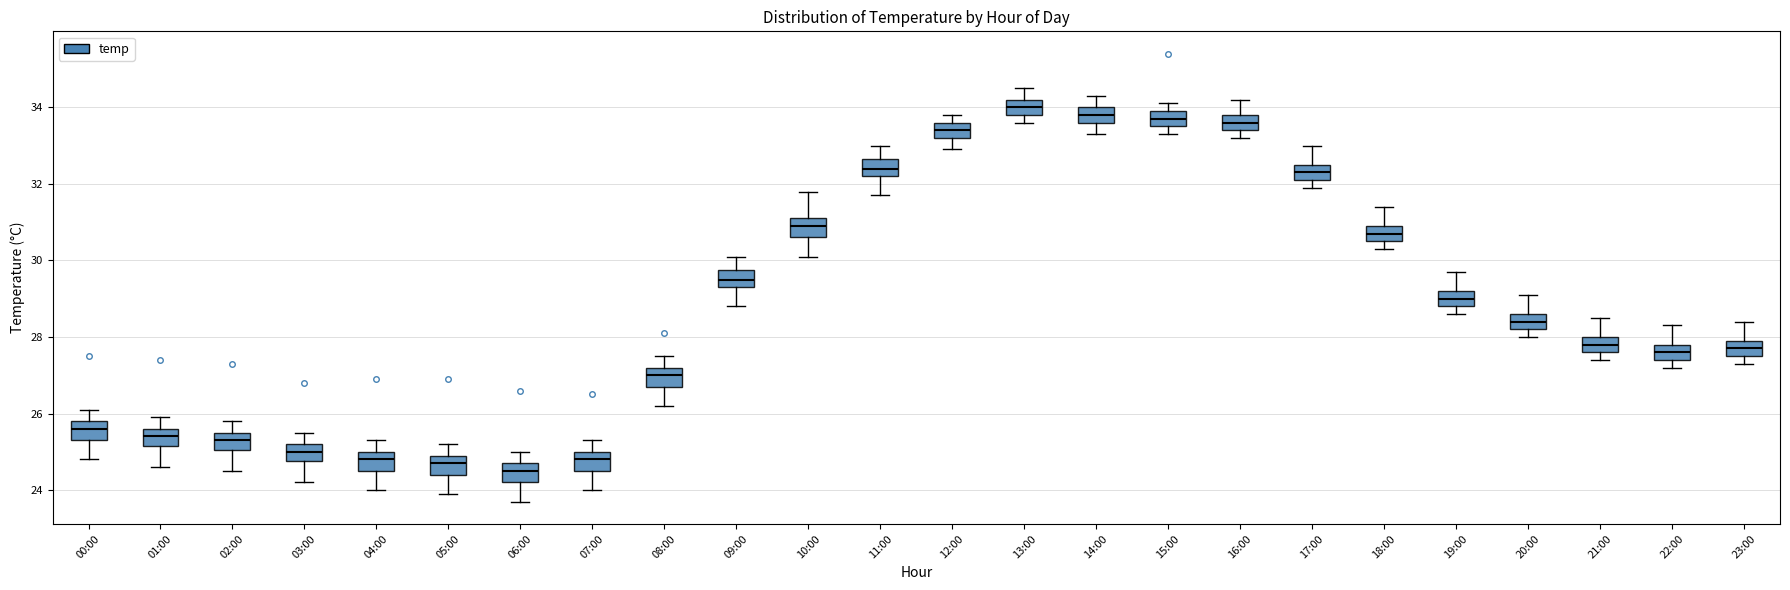

Where is the lower edge of the box for 23:00 on the y-axis? The values are not printed on the chart, so give them approximately, as read against the axis.

27.6